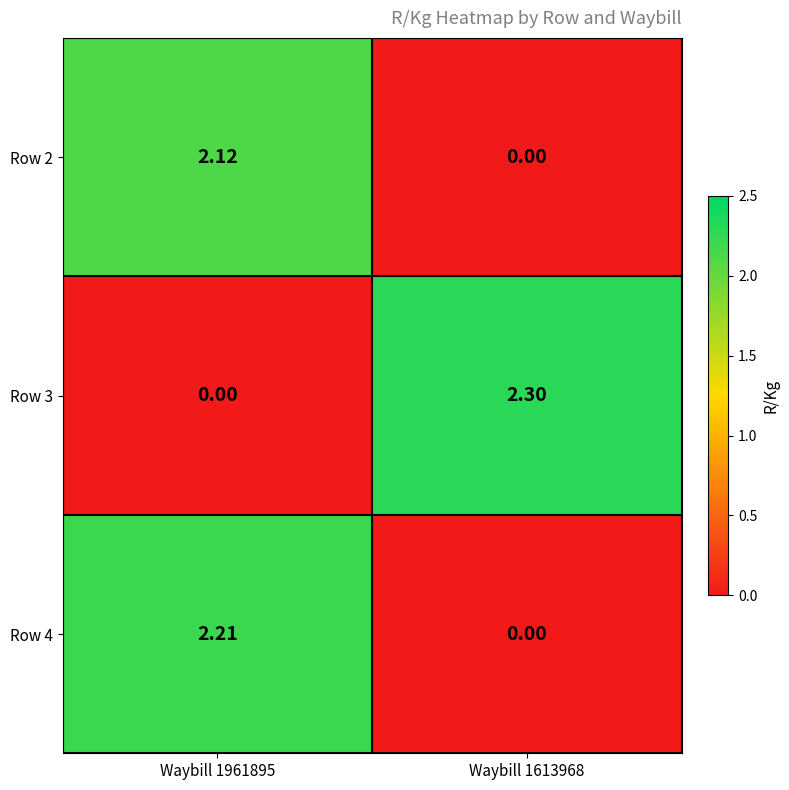

Is the value of Row 3 at Waybill 1613968 greater than the value of Row 4 at Waybill 1613968?

Yes